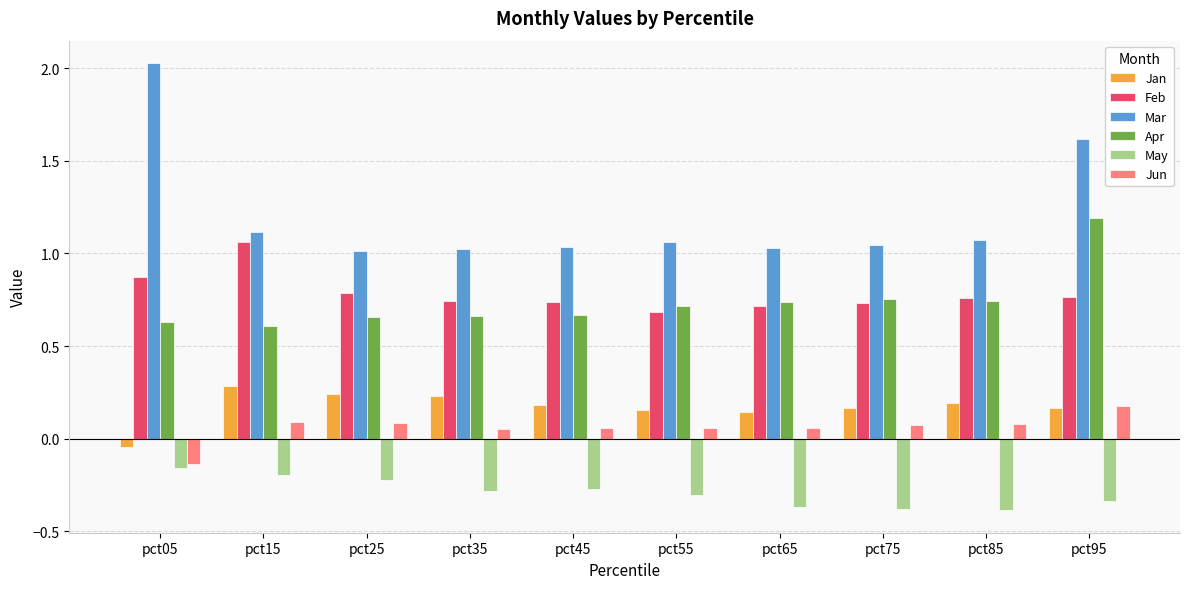

The value of May at pct65 is -0.2. True or false?

False